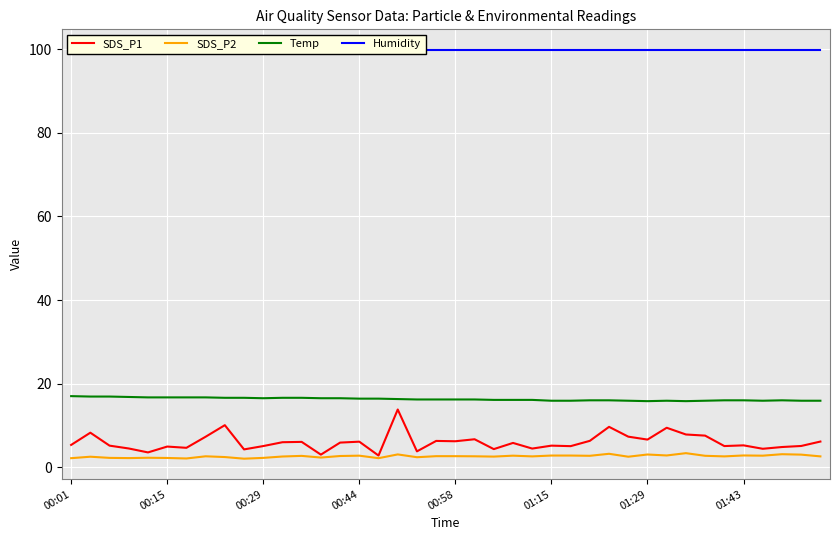

True or false: Temp and SDS_P1 cross at least once.

False